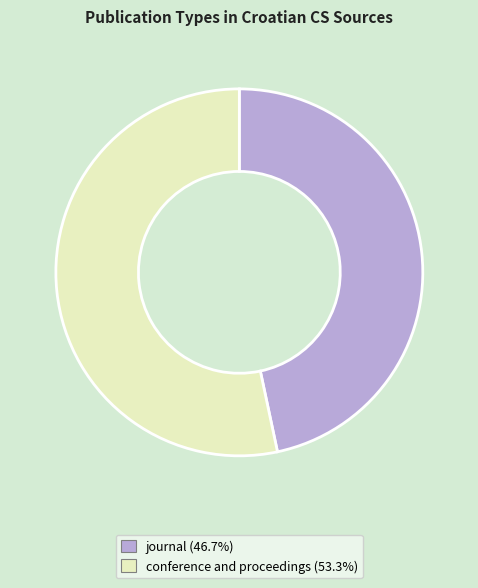

Count the number of slices in the pie.

2